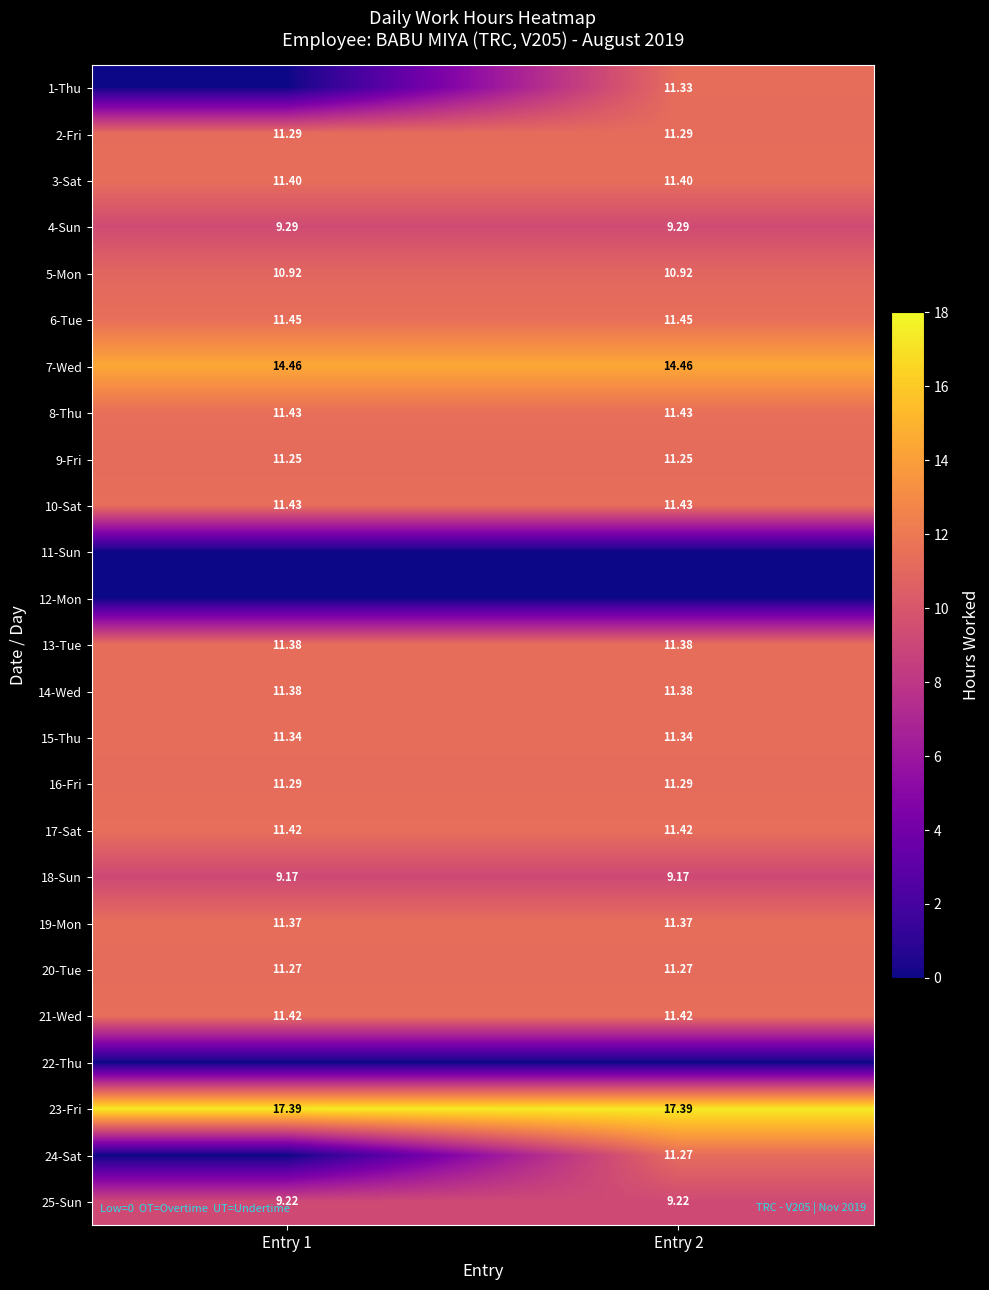

Is the value of 8-Thu at Entry 2 greater than the value of 7-Wed at Entry 2?

No